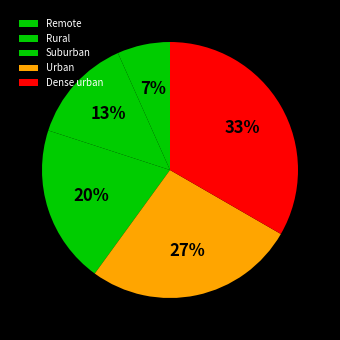

Approximately how many times larger is the value at Rural compared to Remote?

2.0